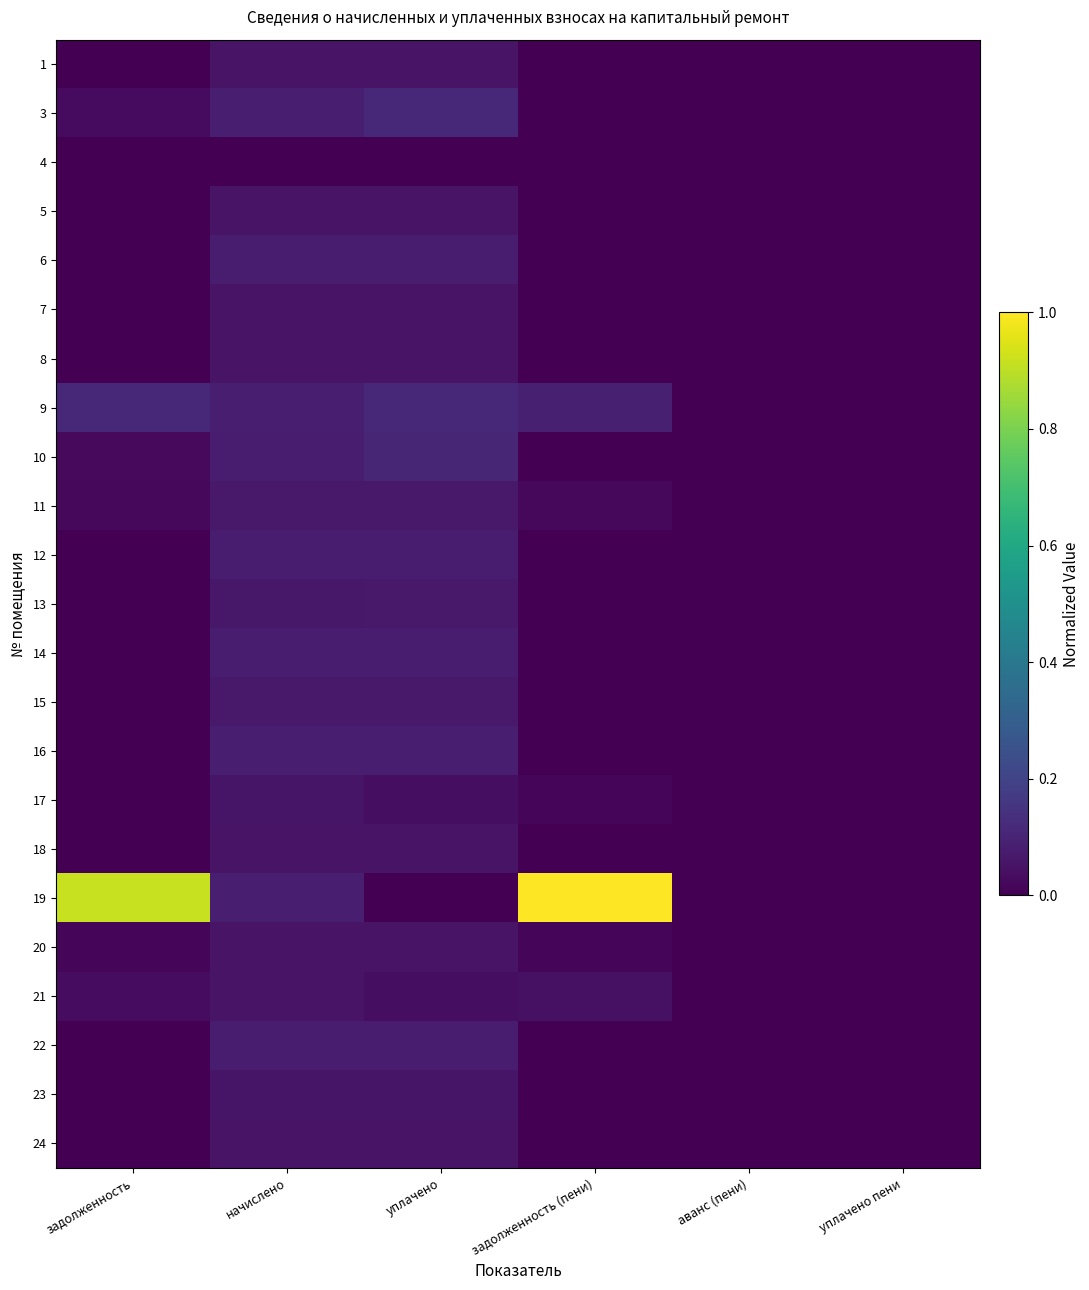

Rank the series by their maximum value, from lowest to highest.

4, 7, 24, 21, 1, 18, 8, 5, 20, 23, 17, 13, 15, 11, 12, 14, 6, 22, 16, 10, 3, 9, 19